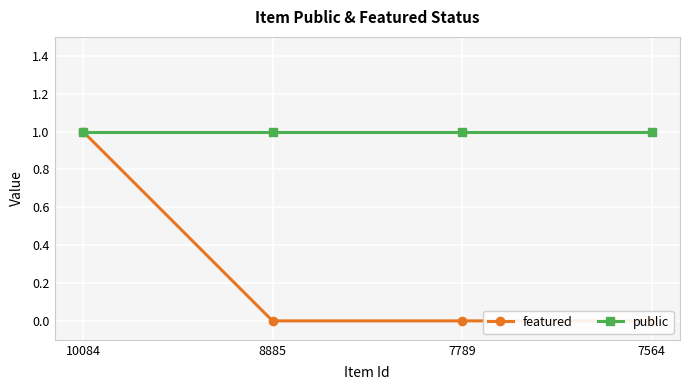

The value of public at 7564 is 1. True or false?

True